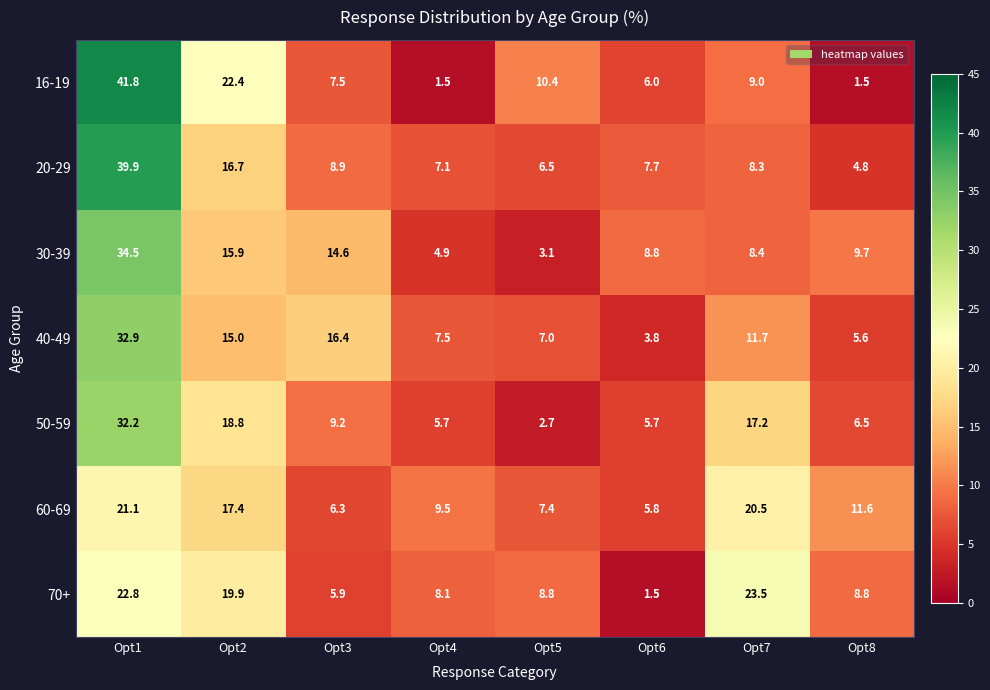

The value of 16-19 at Opt3 is 3.8. True or false?

False